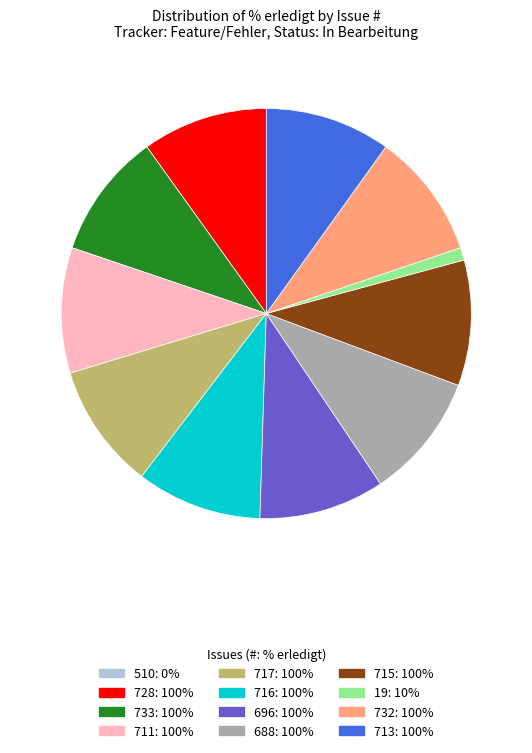

True or false: 696 accounts for 1% of the total.

False